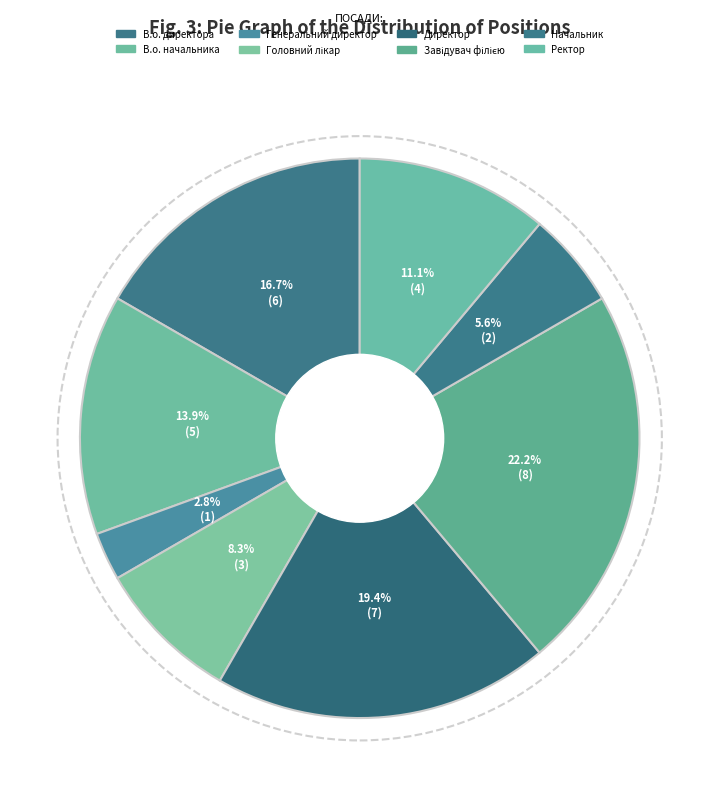

How many slices are in this pie chart?

8